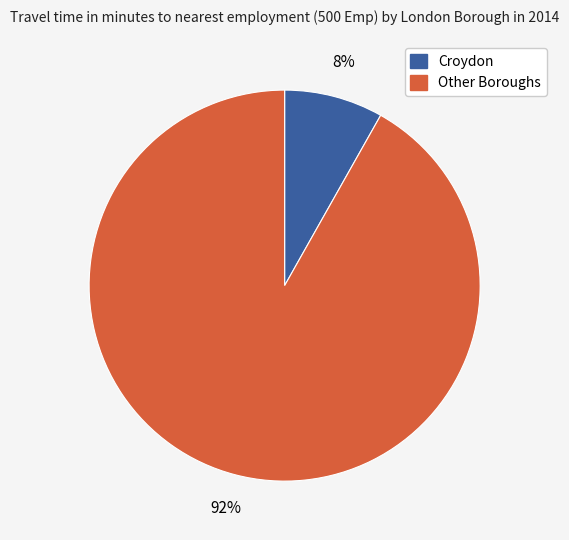

Is there any slice that represents more than half of the pie?

Yes